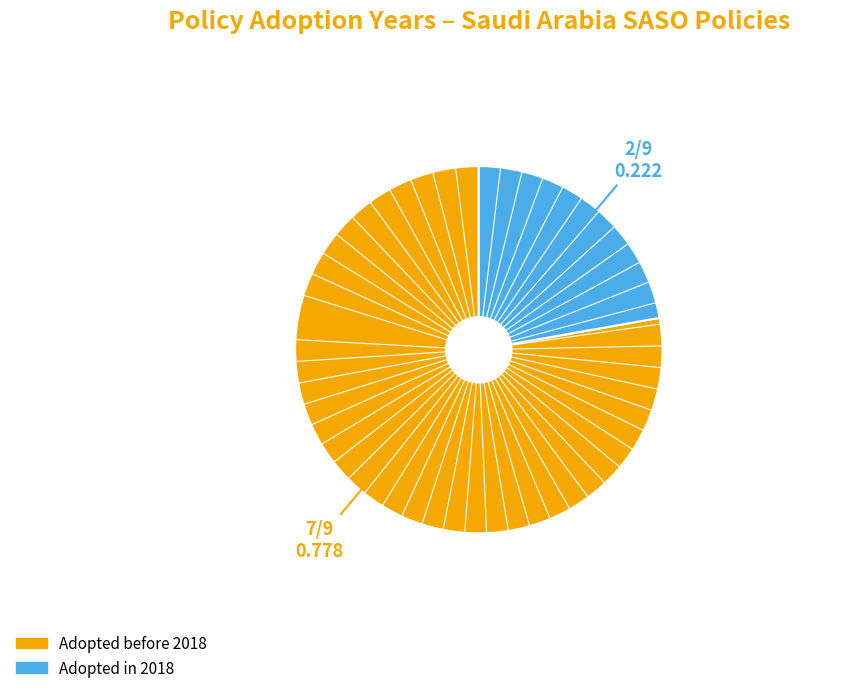

Is there any slice that represents more than half of the pie?

Yes